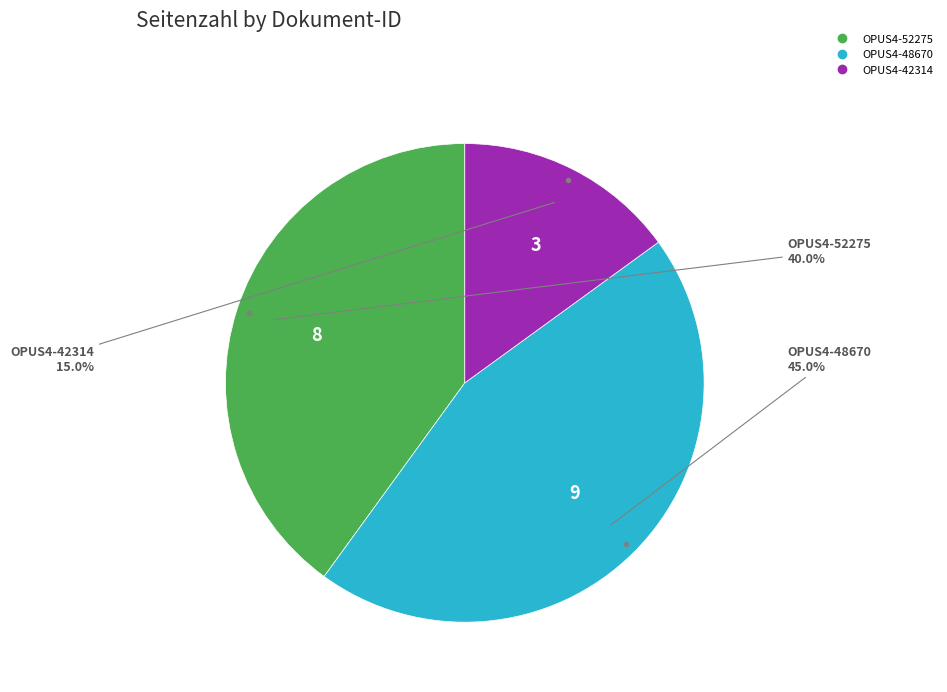

To the nearest percent, what is the combined percentage of OPUS4-52275 and OPUS4-48670?

85%